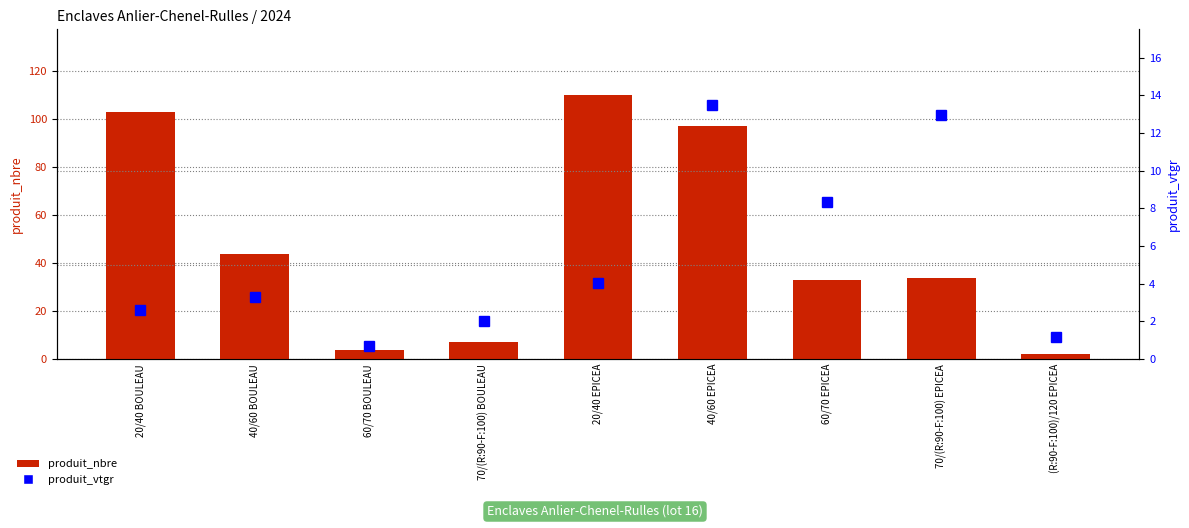

At which label does produit_vtgr reach its peak?

40/60 EPICEA